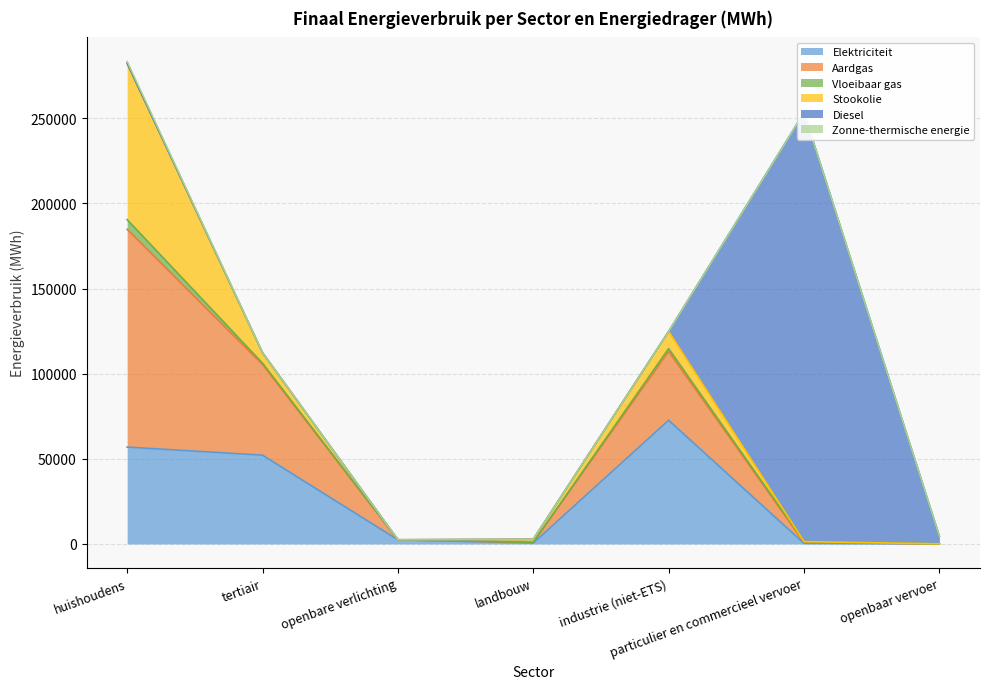

Which series has the largest total across all categories?

Diesel